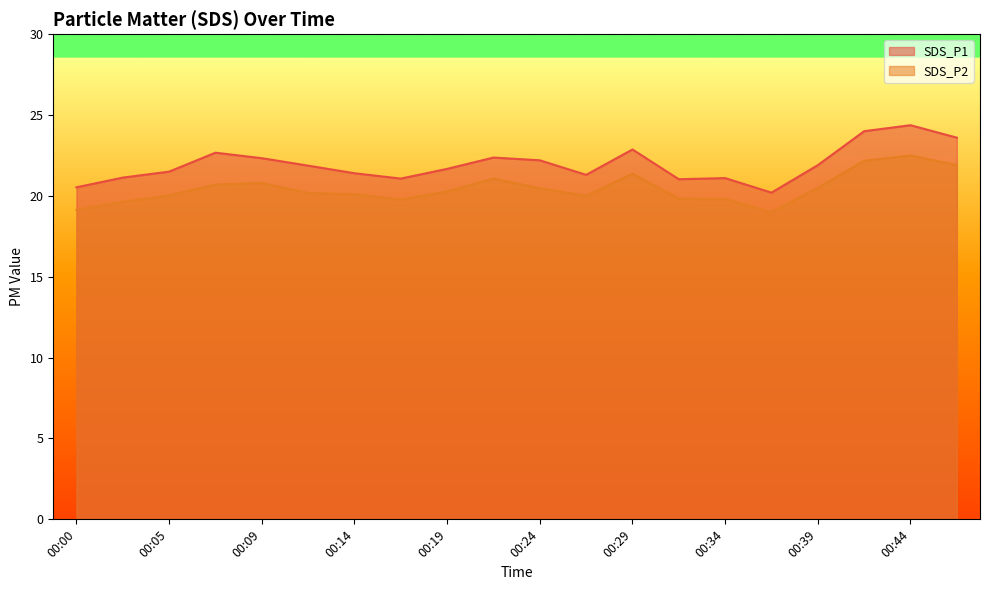

At which category does SDS_P2 reach its first local peak?

00:09